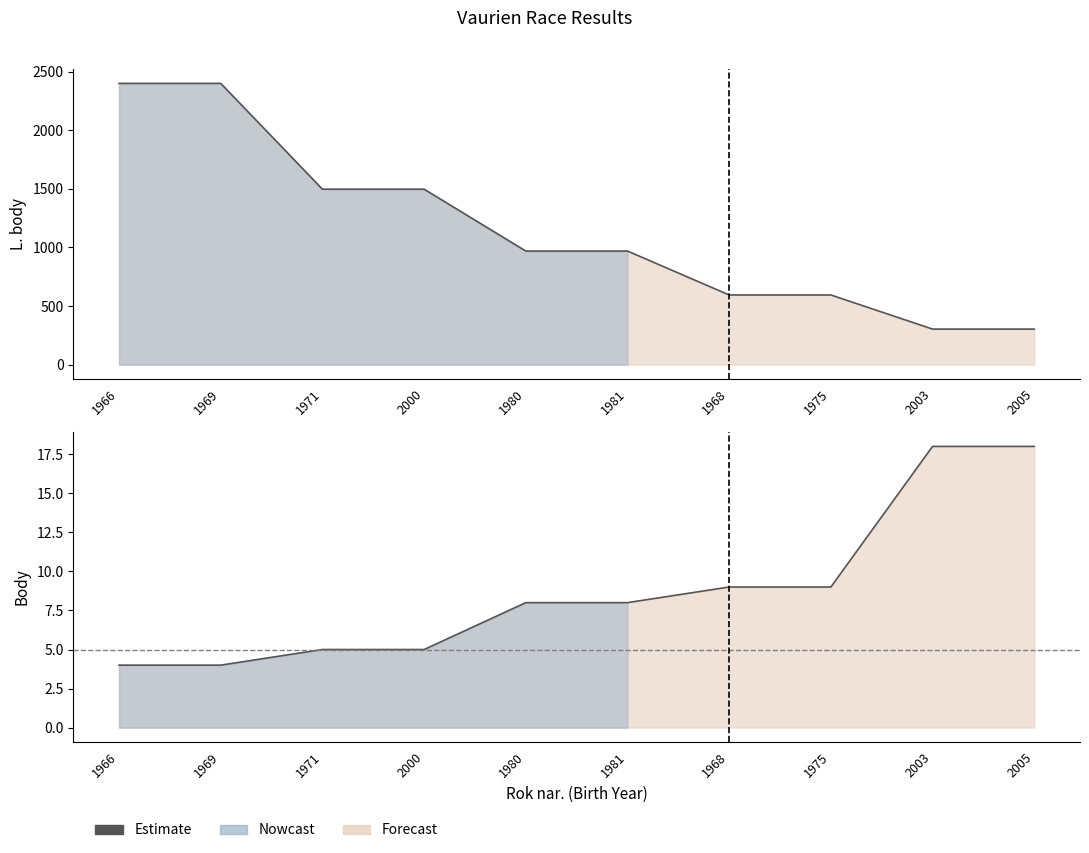

Between 2000 and 2005, which is larger?

2005